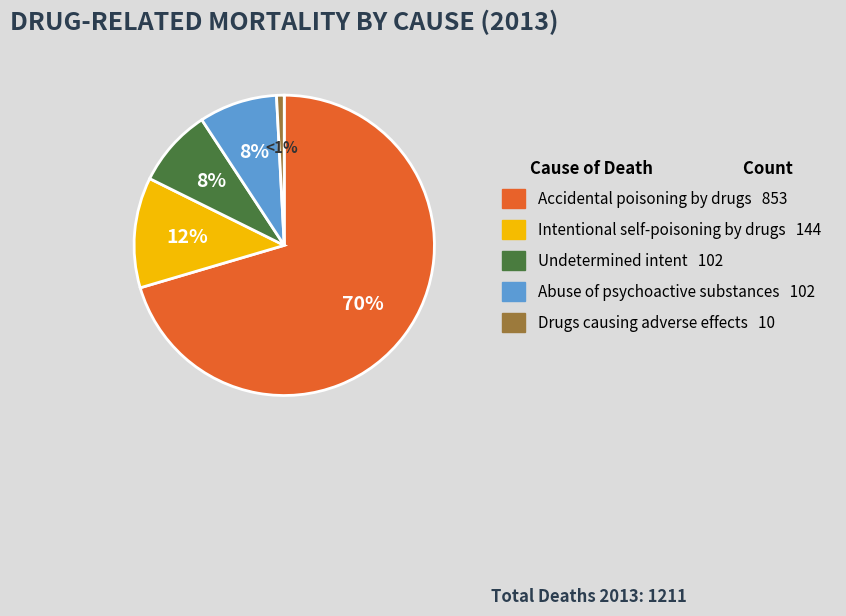

How many segments does this pie chart have?

5